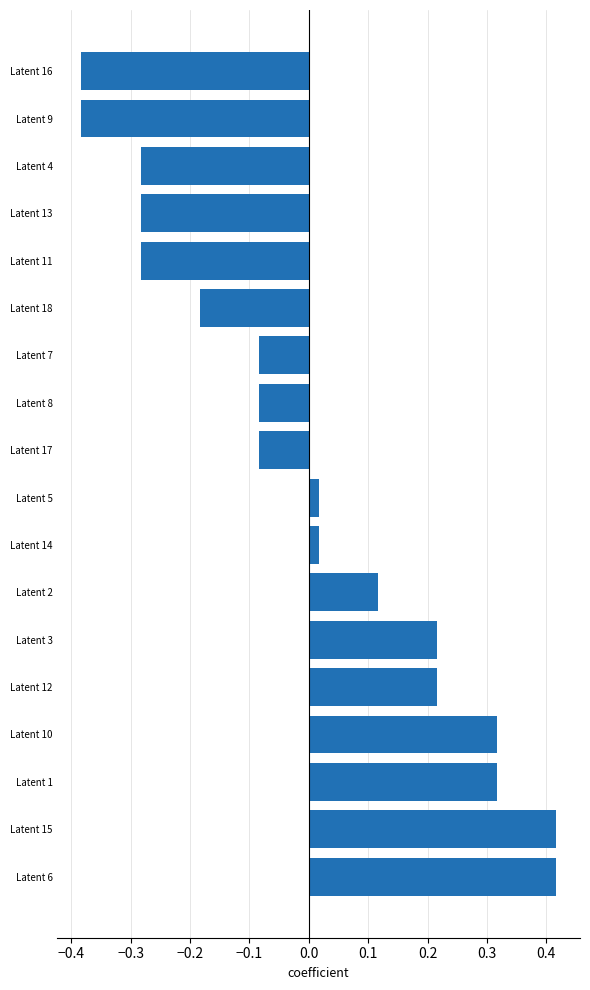

What is the sum of the values at Latent 15 and Latent 1?

0.7